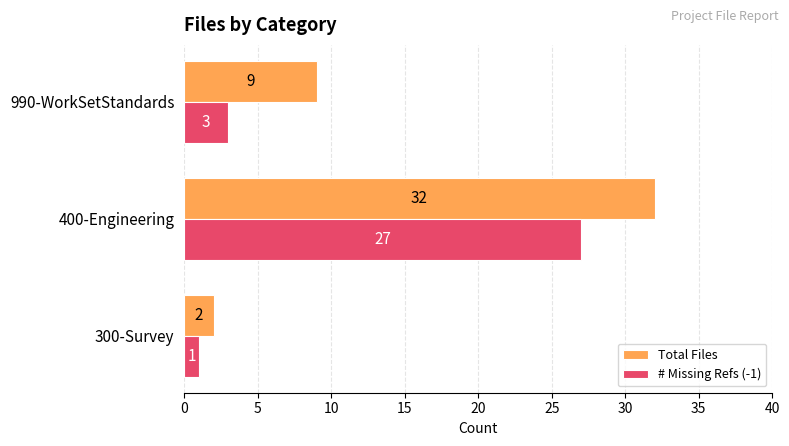

Between 300-Survey and 400-Engineering, which series saw the biggest shift?

Total Files